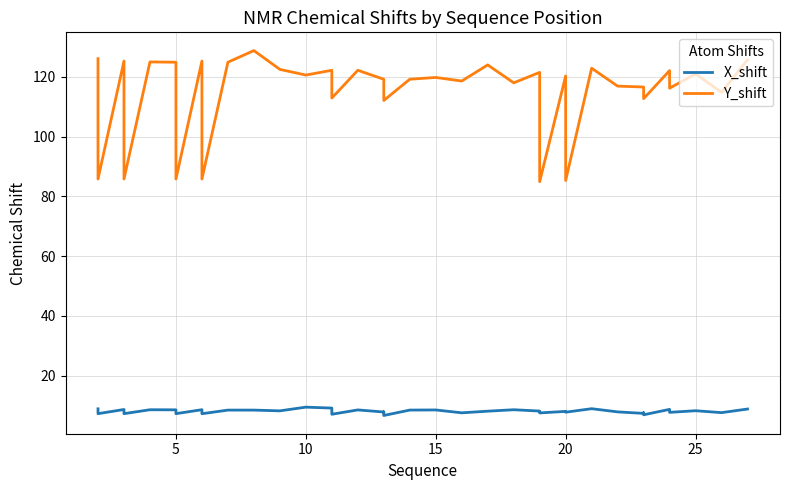

True or false: Y_shift and X_shift cross at least once.

False